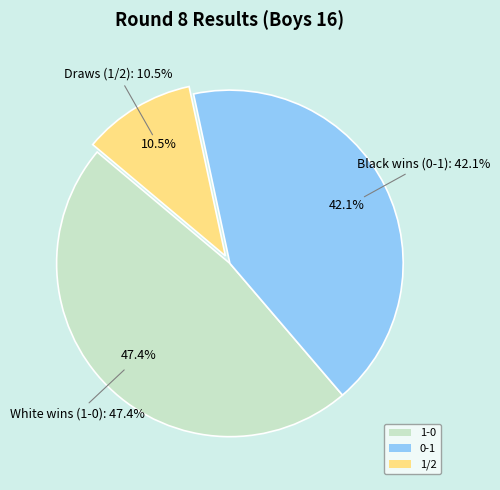

To the nearest percent, what percentage of the pie is 1-0?

47%